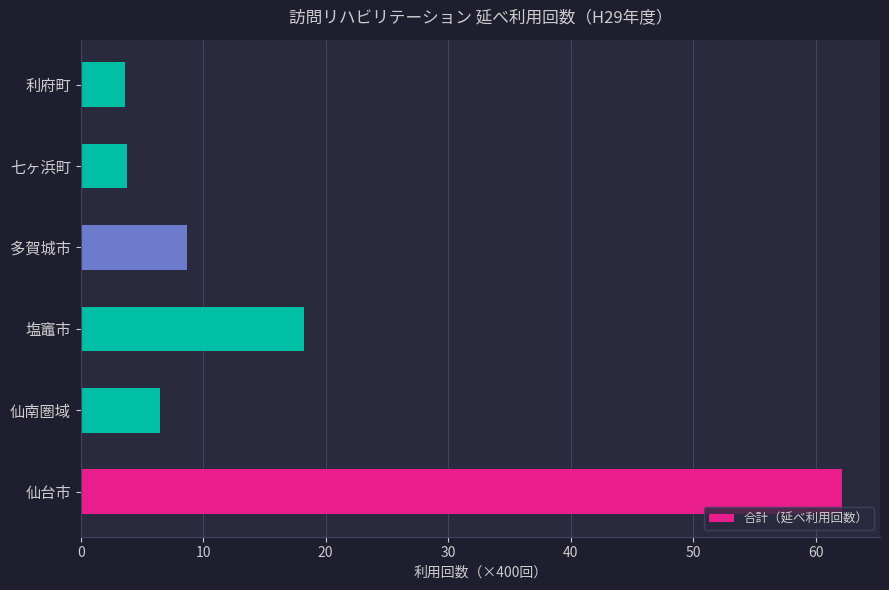

How many values are below 8?

3